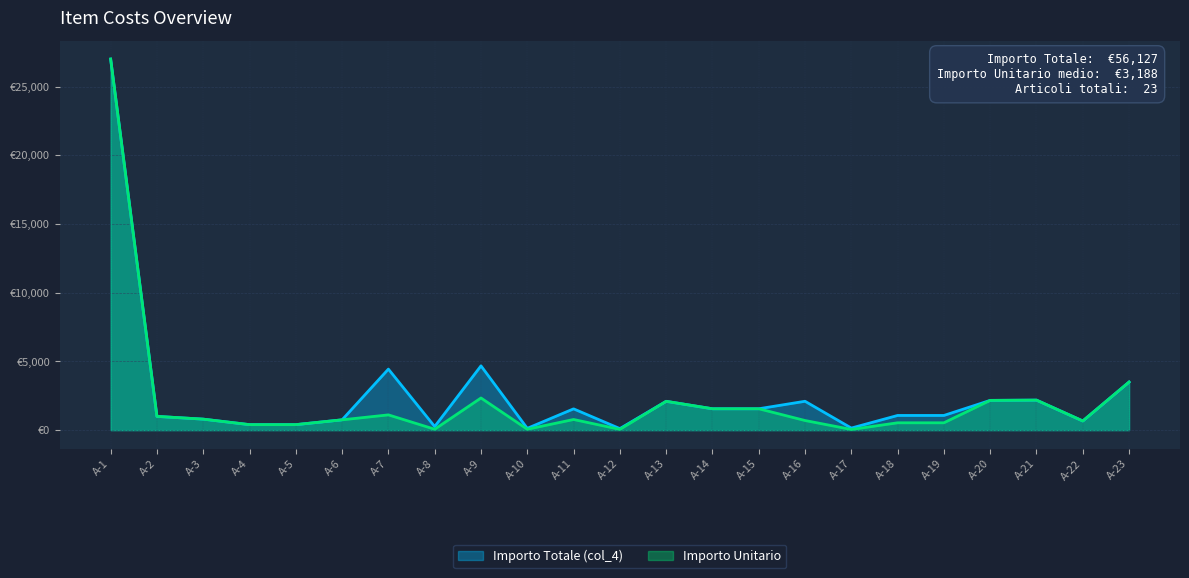

What is the sum of all Importo Totale (col_4) values?

59627